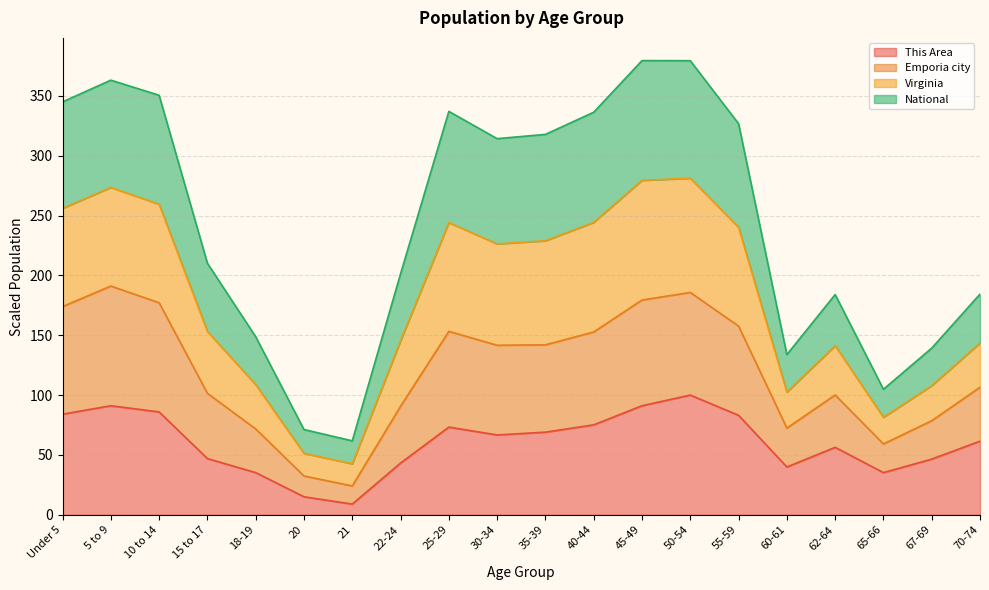

At which label is This Area closest to 54?

62-64